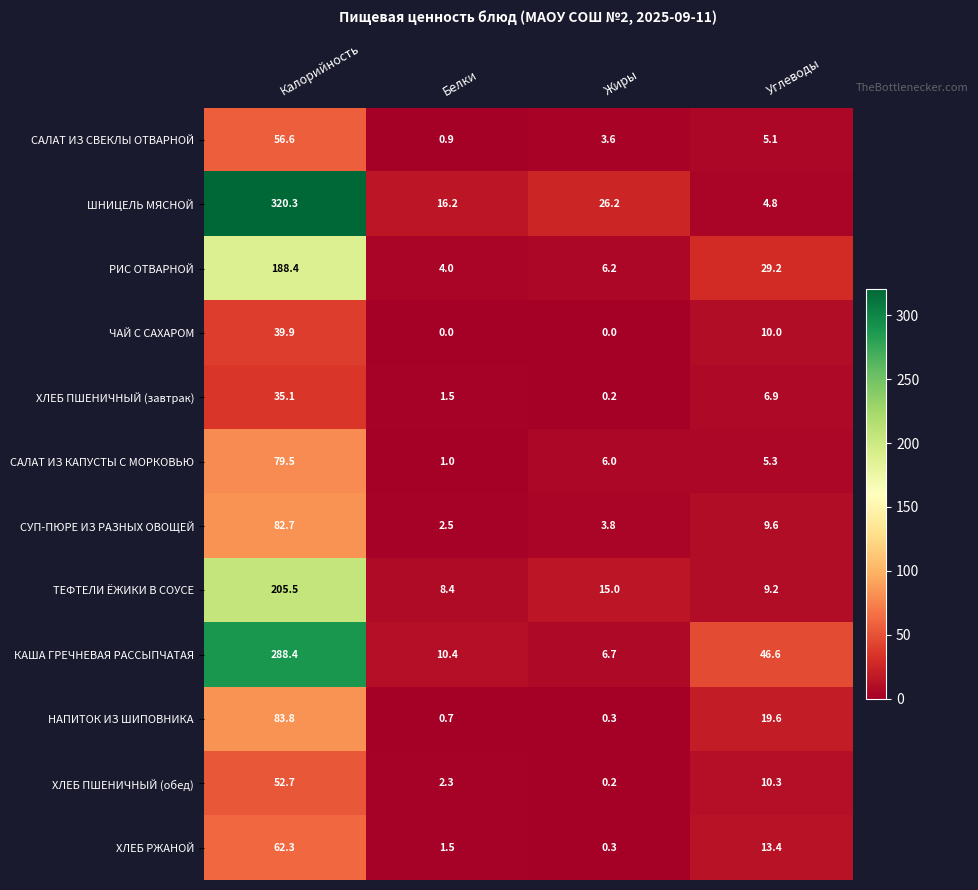

Which series has the largest total across all categories?

ШНИЦЕЛЬ МЯСНОЙ